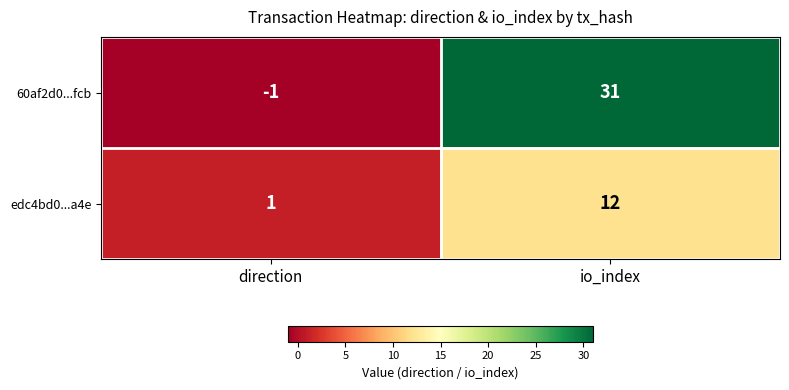

What is the sum of the 60af2d0...fcb values at io_index and direction?

30